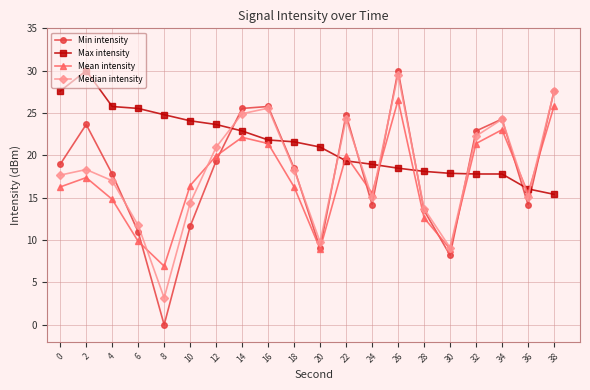

Where is the first local maximum for Min intensity?

2